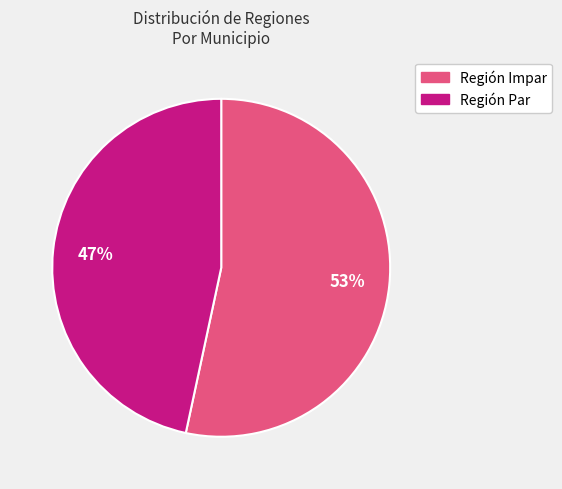

Count the number of slices in the pie.

2